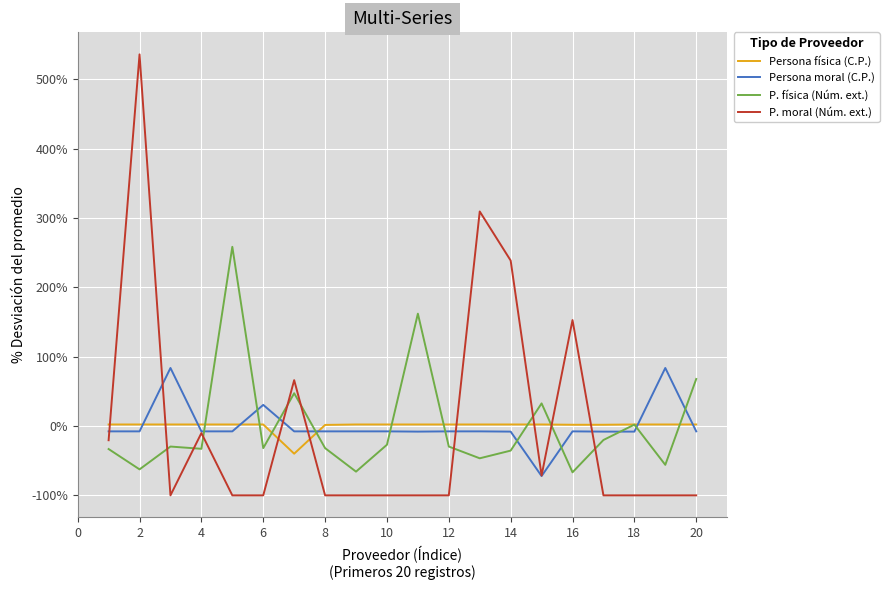

Which series ends up on top after the final intersection of Persona física (C.P.) and P. moral (Núm. ext.)?

Persona física (C.P.)